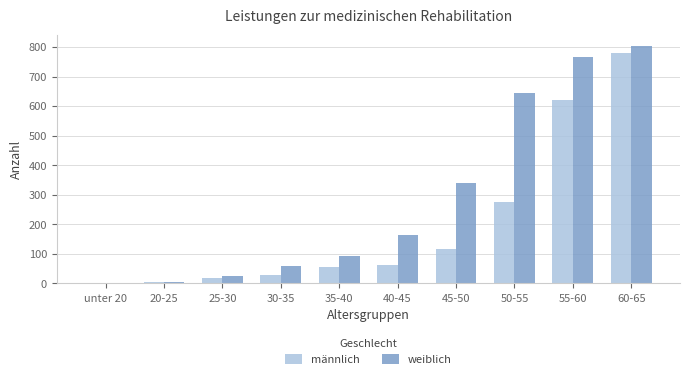

Read the männlich value at 30-35, to the nearest 50.

50